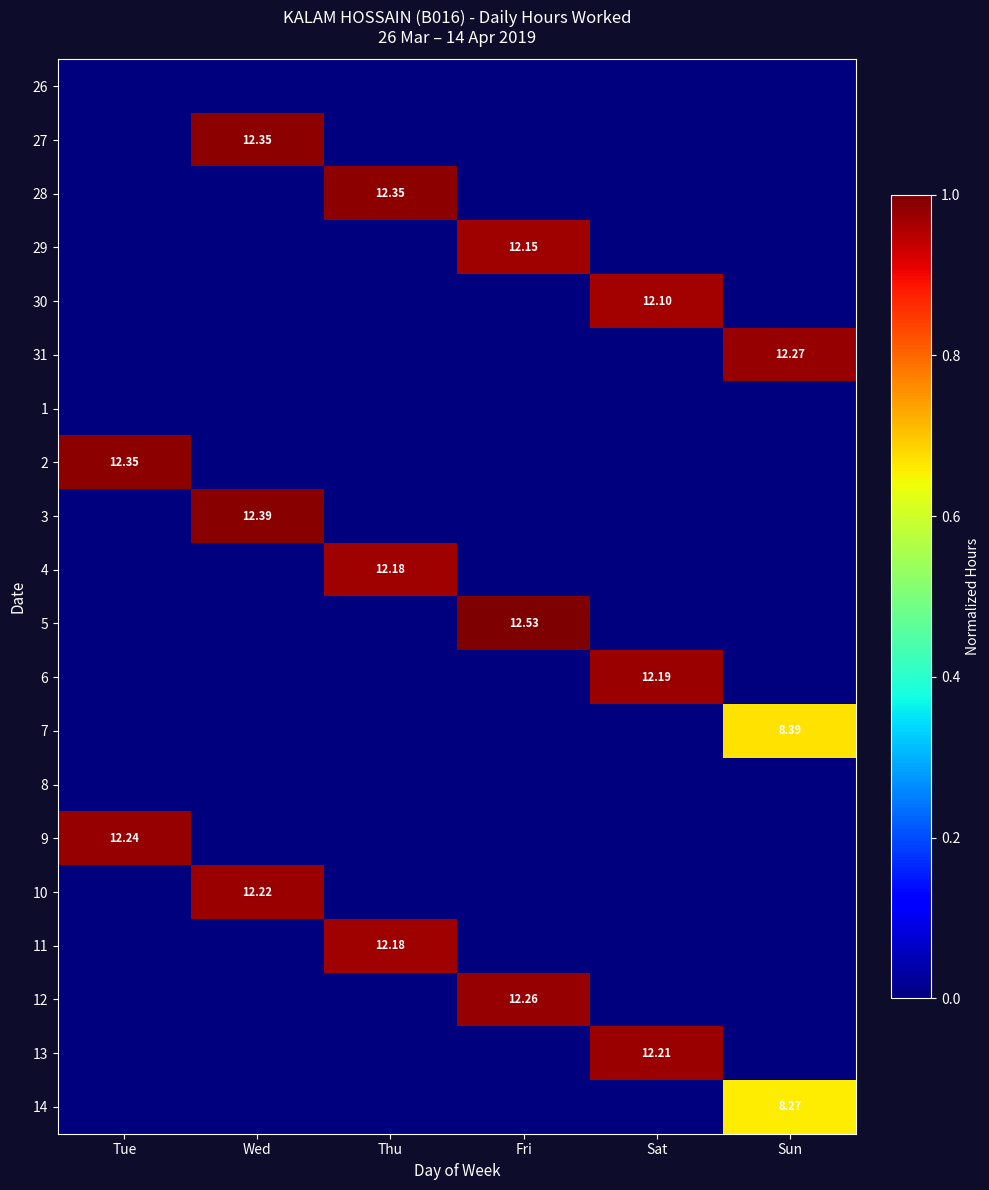

At which category is the sum across all series the highest?

Wed